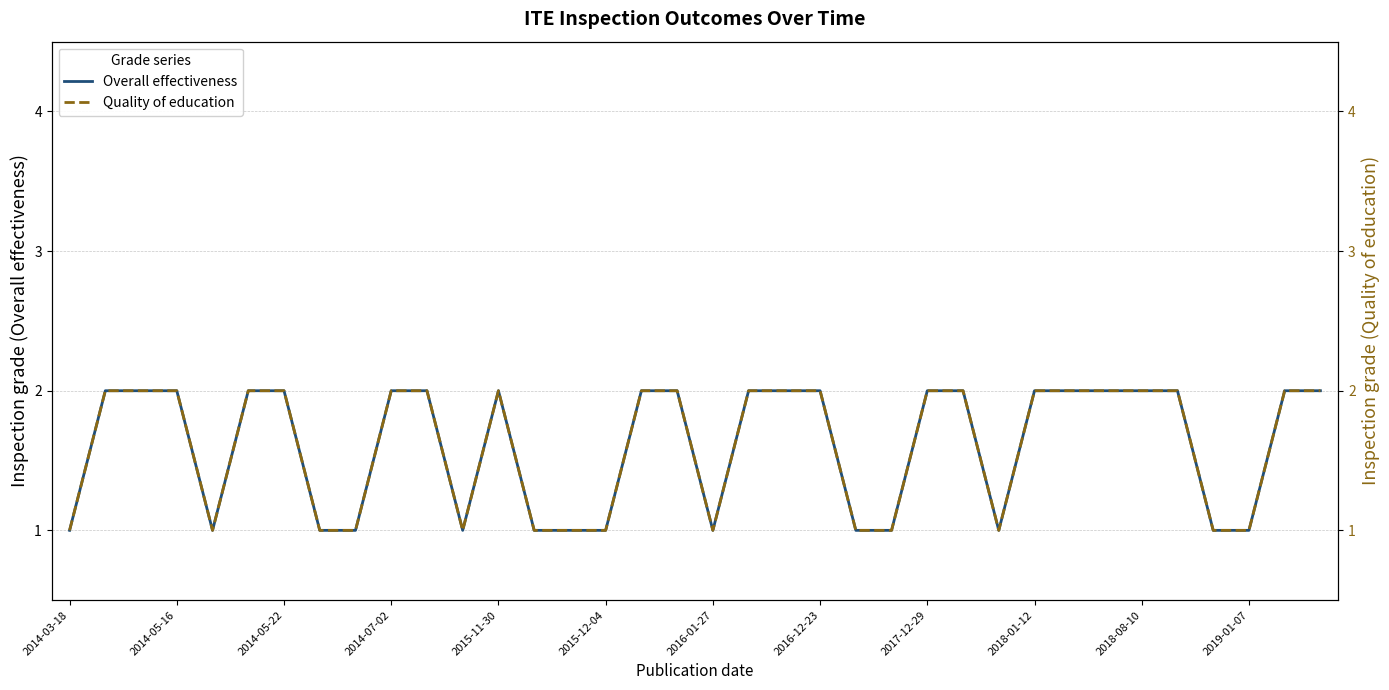

At how many categories does at least one series exceed 1?

22